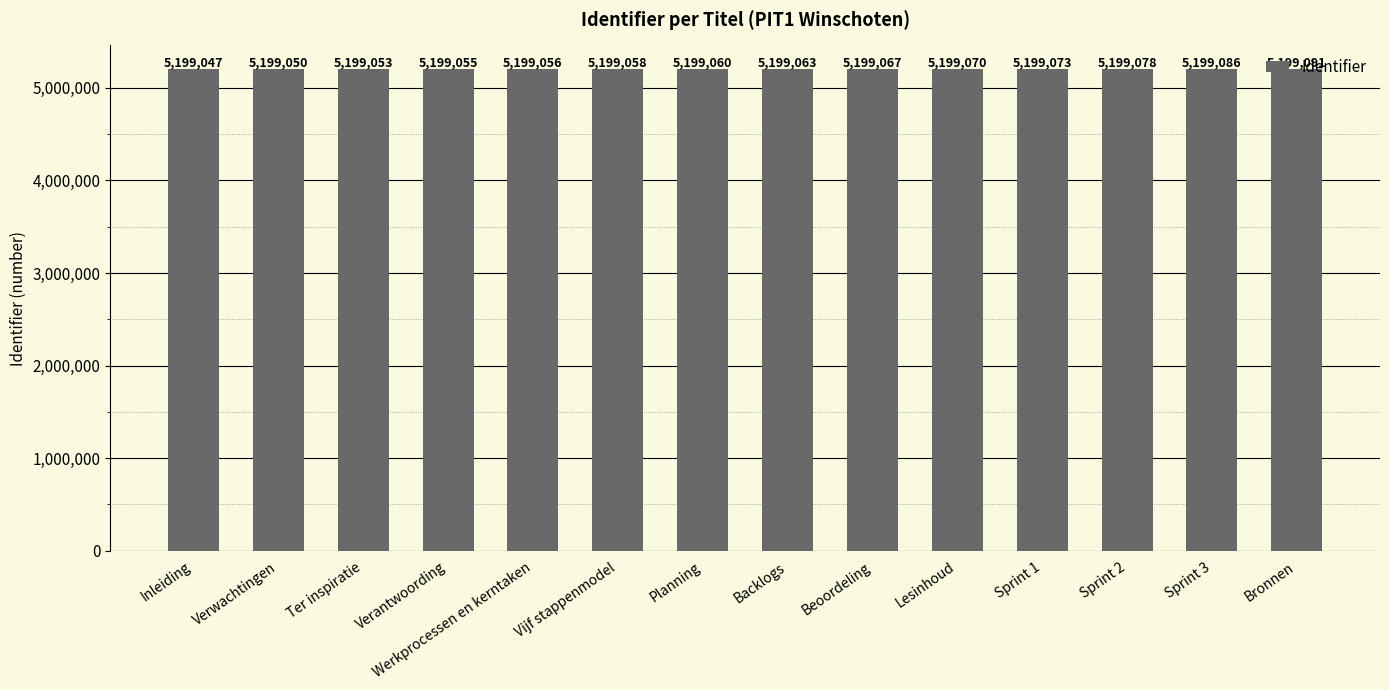

The value at Inleiding is 5199047. True or false?

True